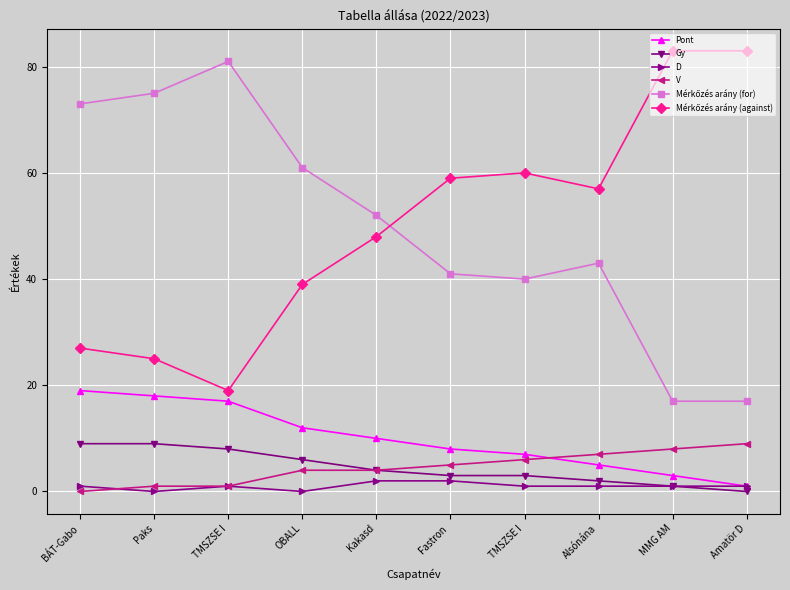

How many lines are shown in the chart?

6